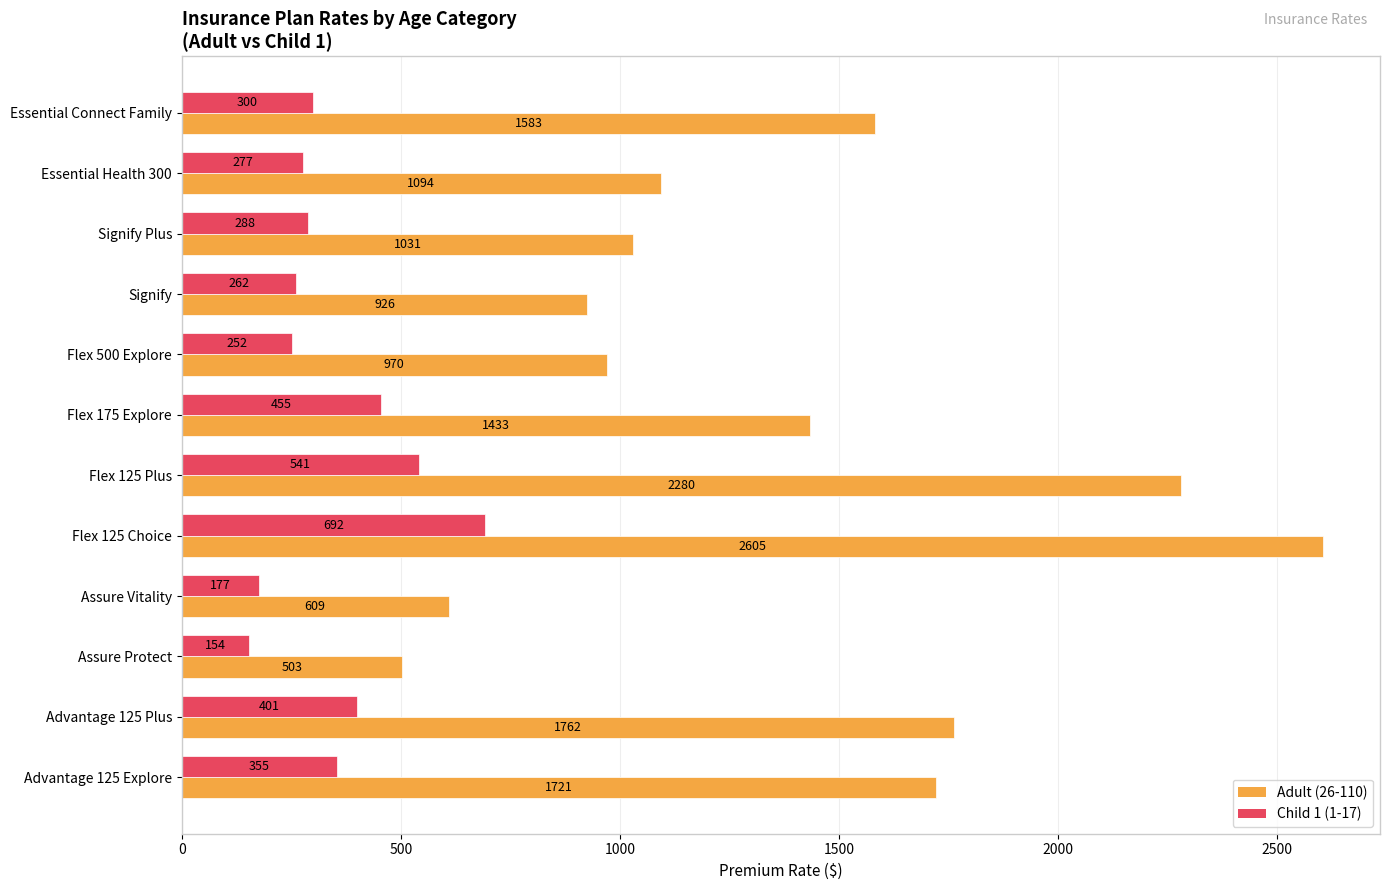

What is the difference between the highest and lowest values at Flex 175 Explore?

978.0